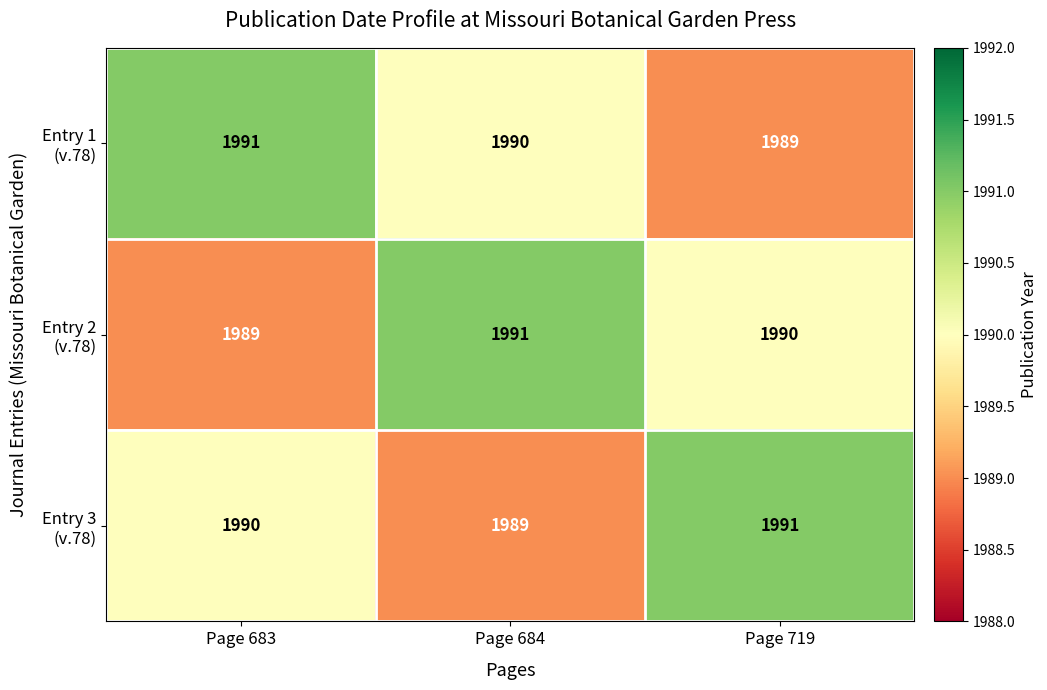

What is the maximum value shown in the chart?

1991